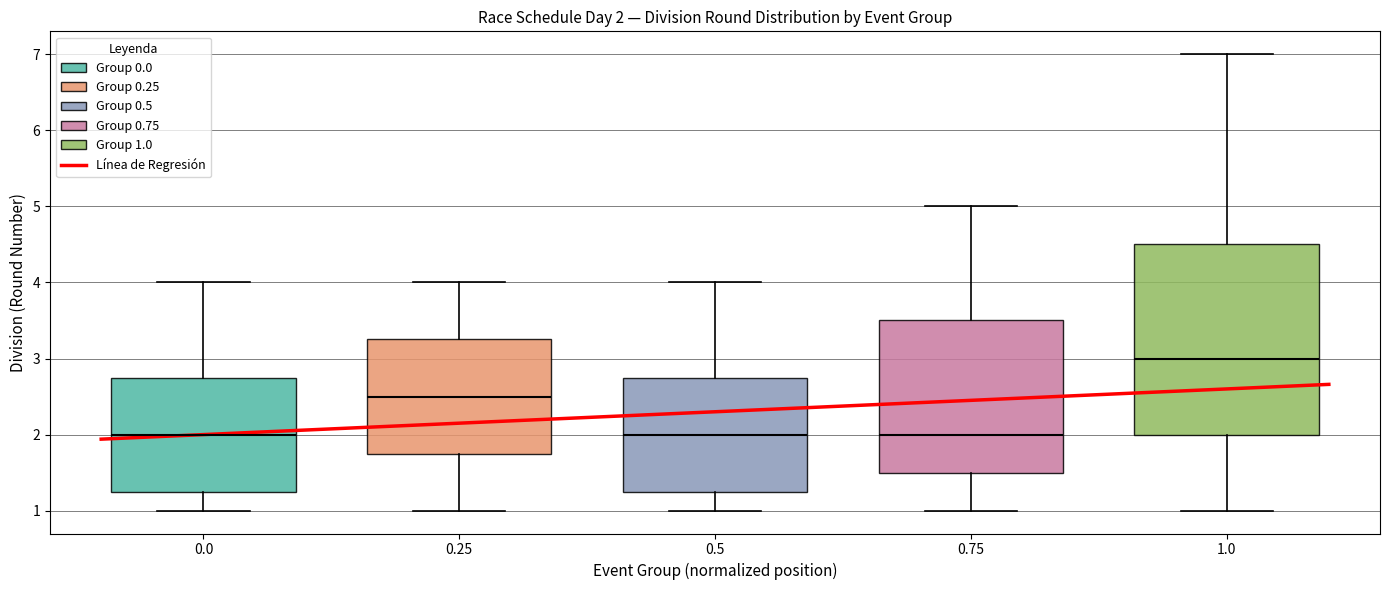

Comparing the boxes themselves (not the whiskers), which one is the tallest?

1.0